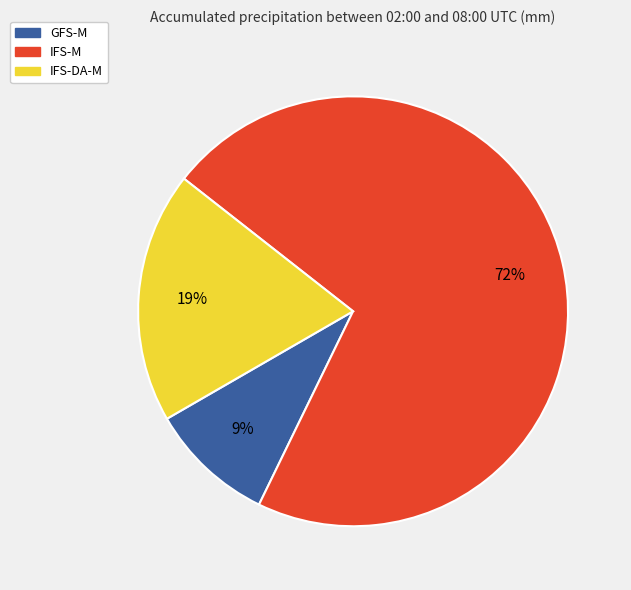

How many slices are in this pie chart?

3